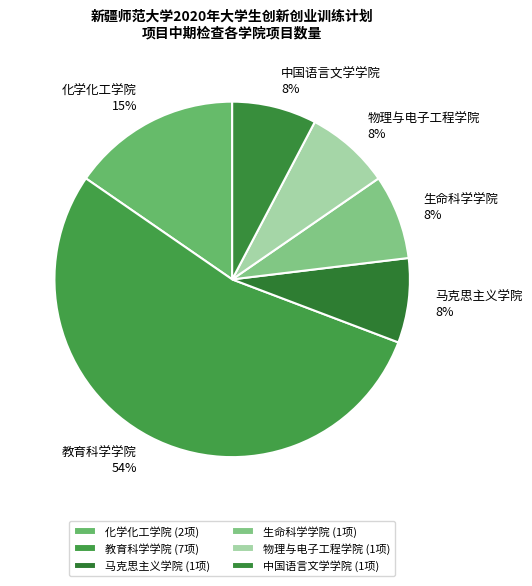

How many slices are in this pie chart?

6